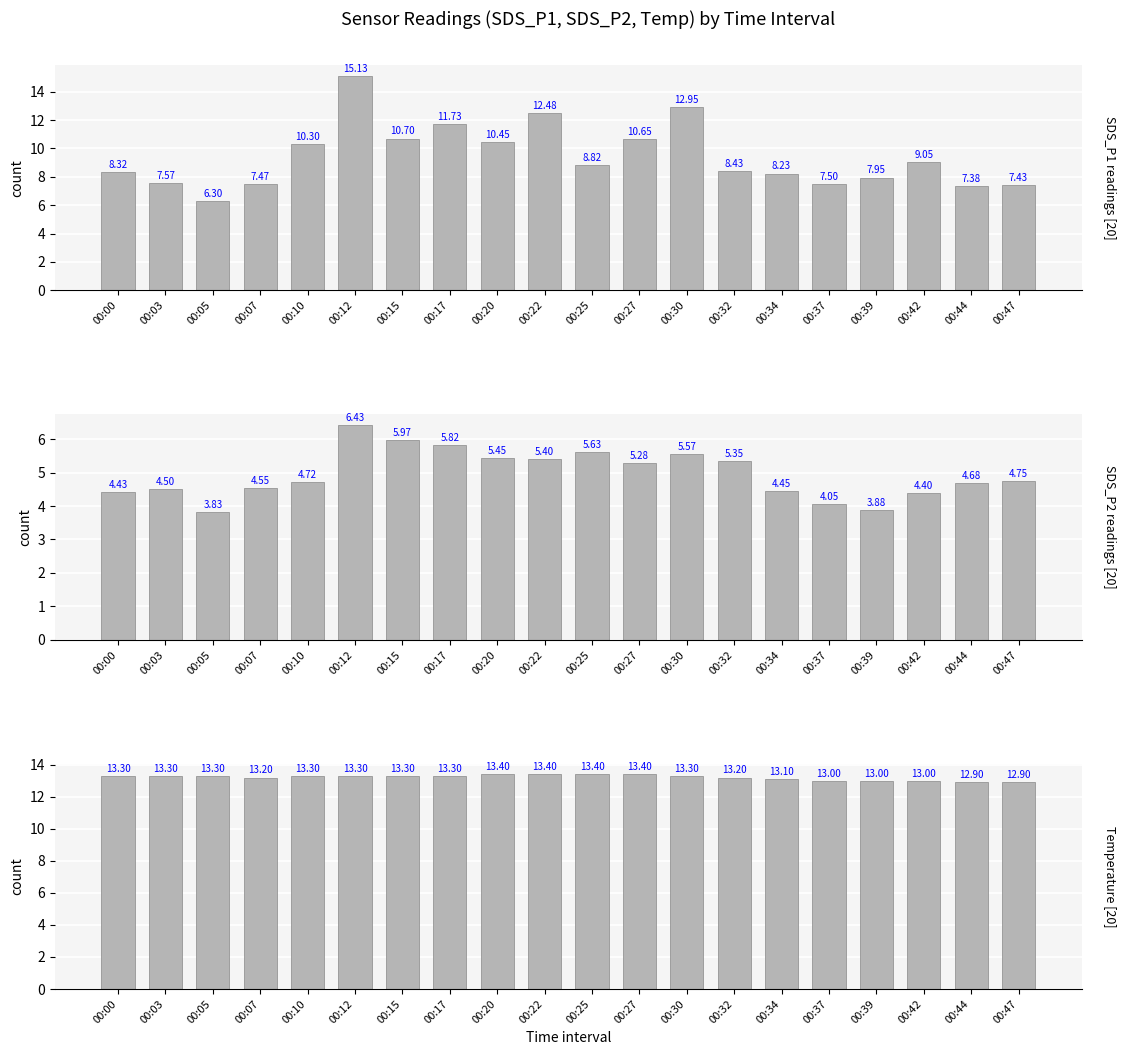

True or false: SDS_P2 has a value of 1.7 at 00:42.

False